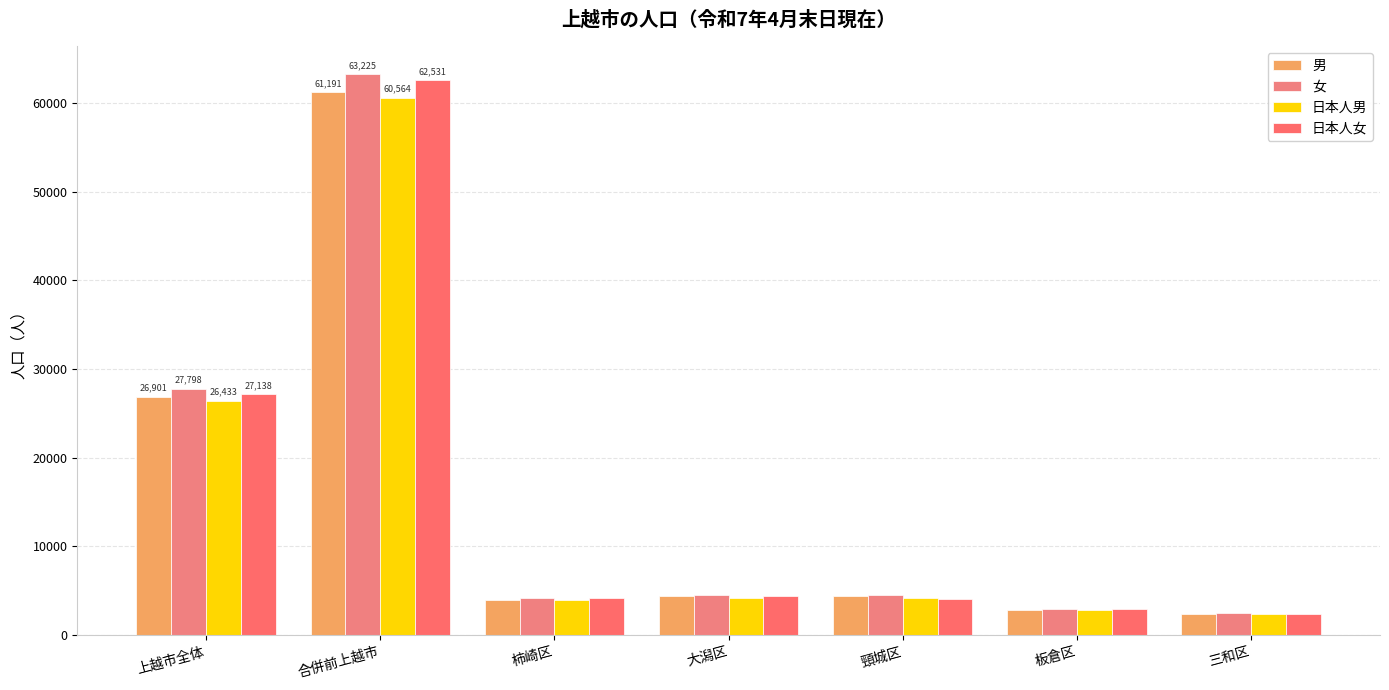

True or false: 女 has a value of 4502 at 大潟区.

True